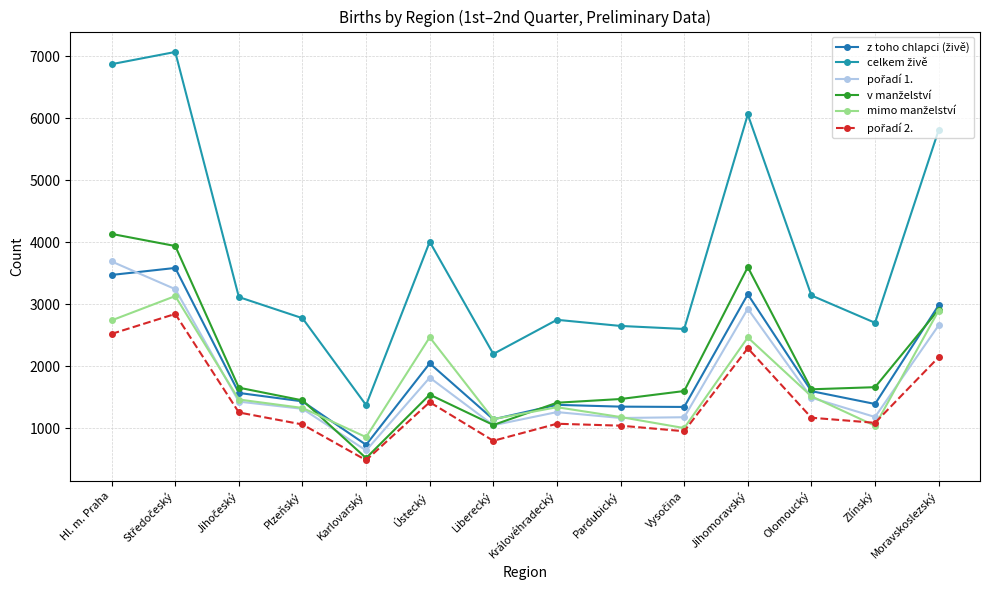

Reading left to right, extract all data points from this chart.

z toho chlapci (živě): Hl. m. Praha=3472	Středočeský=3585	Jihočeský=1568	Plzeňský=1432	Karlovarský=731	Ústecký=2045	Liberecký=1142	Královéhradecký=1376	Pardubický=1347	Vysočina=1342	Jihomoravský=3159	Olomoucký=1597	Zlínský=1390	Moravskoslezský=2983
celkem živě: Hl. m. Praha=6873	Středočeský=7070	Jihočeský=3115	Plzeňský=2774	Karlovarský=1372	Ústecký=4007	Liberecký=2197	Královéhradecký=2748	Pardubický=2649	Vysočina=2600	Jihomoravský=6061	Olomoucký=3141	Zlínský=2700	Moravskoslezský=5809
pořadí 1.: Hl. m. Praha=3689	Středočeský=3243	Jihočeský=1428	Plzeňský=1312	Karlovarský=640	Ústecký=1815	Liberecký=1047	Královéhradecký=1259	Pardubický=1164	Vysočina=1176	Jihomoravský=2927	Olomoucký=1491	Zlínský=1180	Moravskoslezský=2659
v manželství: Hl. m. Praha=4134	Středočeský=3939	Jihočeský=1653	Plzeňský=1448	Karlovarský=517	Ústecký=1541	Liberecký=1051	Královéhradecký=1410	Pardubický=1470	Vysočina=1599	Jihomoravský=3598	Olomoucký=1627	Zlínský=1661	Moravskoslezský=2912
mimo manželství: Hl. m. Praha=2739	Středočeský=3131	Jihočeský=1462	Plzeňský=1326	Karlovarský=855	Ústecký=2466	Liberecký=1146	Královéhradecký=1338	Pardubický=1179	Vysočina=1001	Jihomoravský=2463	Olomoucký=1514	Zlínský=1039	Moravskoslezský=2897
pořadí 2.: Hl. m. Praha=2521	Středočeský=2843	Jihočeský=1253	Plzeňský=1059	Karlovarský=483	Ústecký=1419	Liberecký=796	Královéhradecký=1071	Pardubický=1040	Vysočina=950	Jihomoravský=2289	Olomoucký=1168	Zlínský=1086	Moravskoslezský=2144